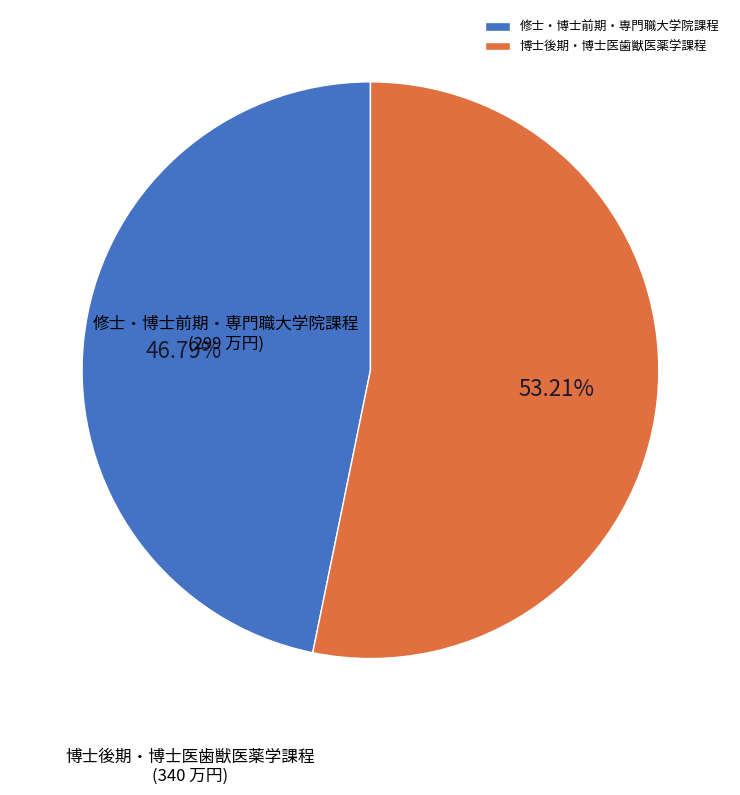

How many segments does this pie chart have?

2